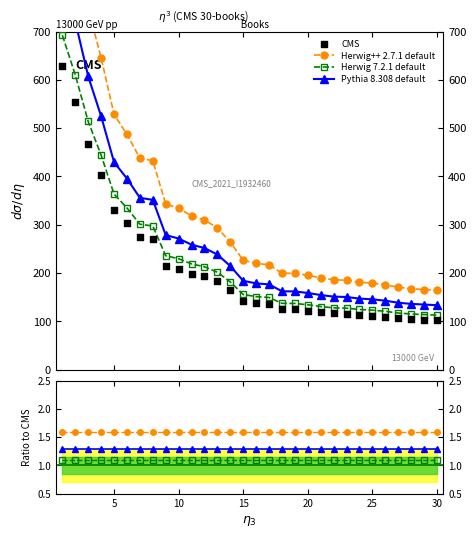

At how many categories does at least one series exceed 4?

30